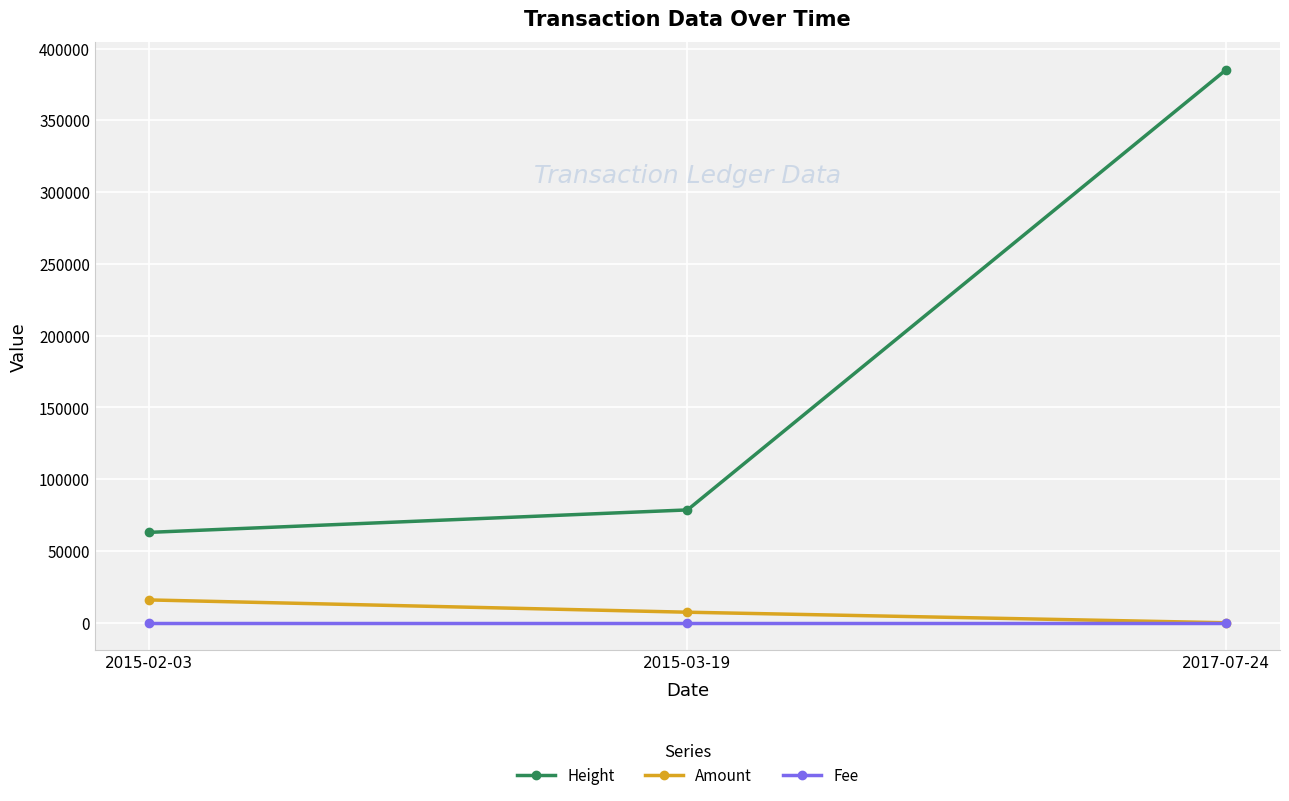

What are all the series names shown in the legend?

Height, Amount, Fee